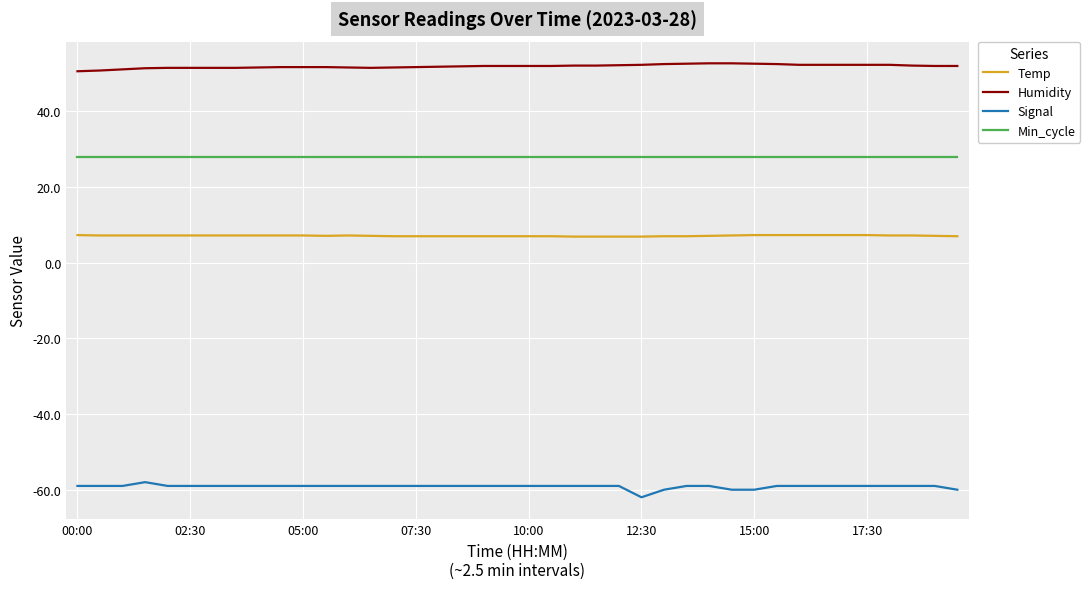

How many distinct data groups are displayed?

4